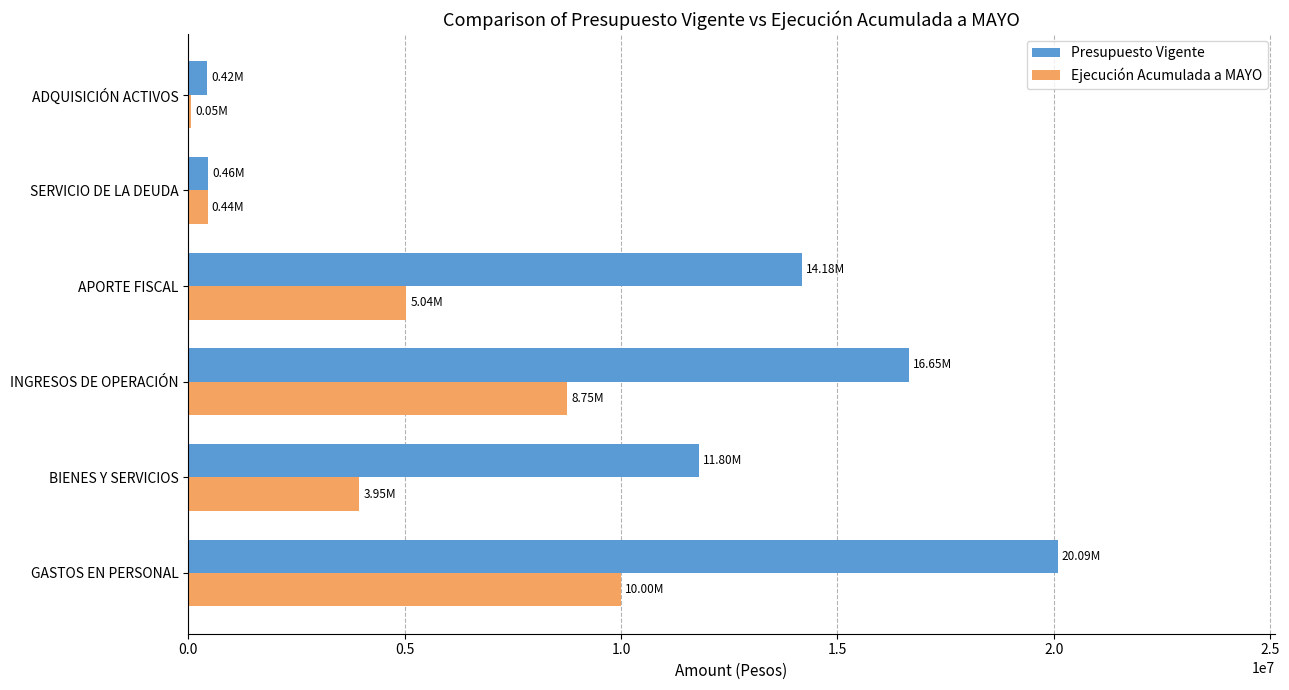

At which label does Presupuesto Vigente reach its peak?

GASTOS EN PERSONAL